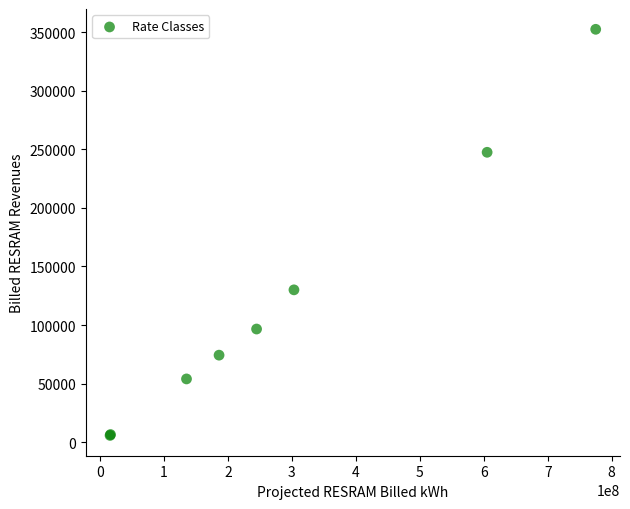

What Y value in the scatter plot is closest to 179120?

130054.0